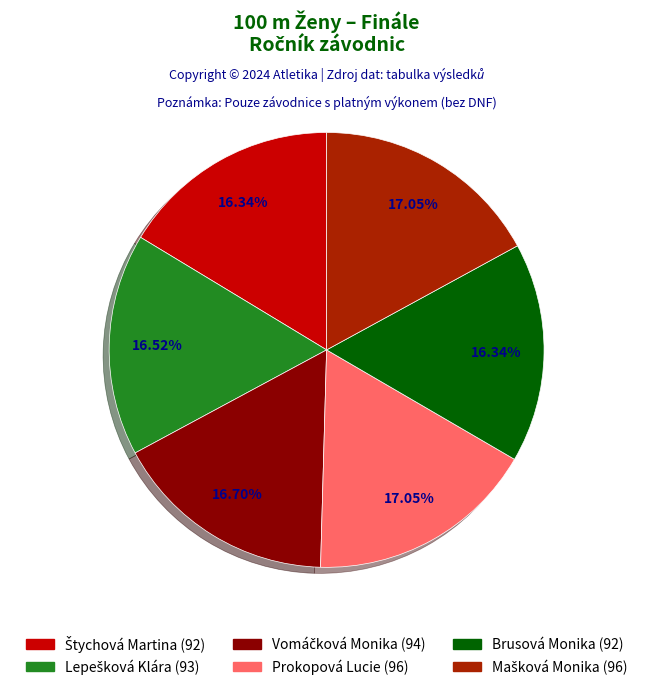

Is Brusová Monika the majority of the pie?

No